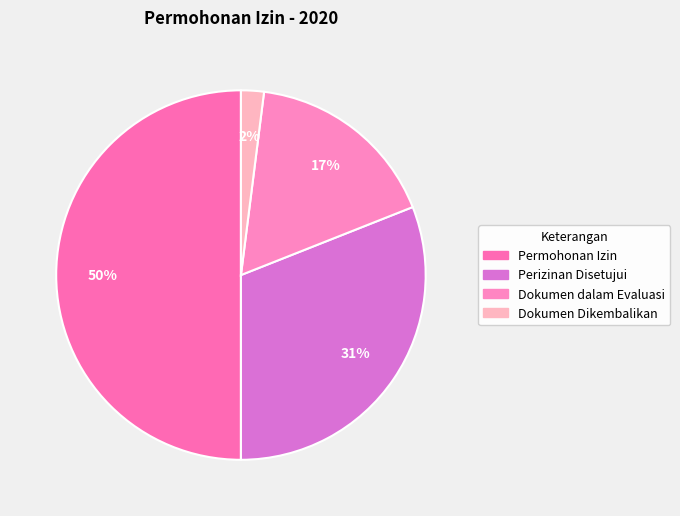

Count the number of slices in the pie.

4